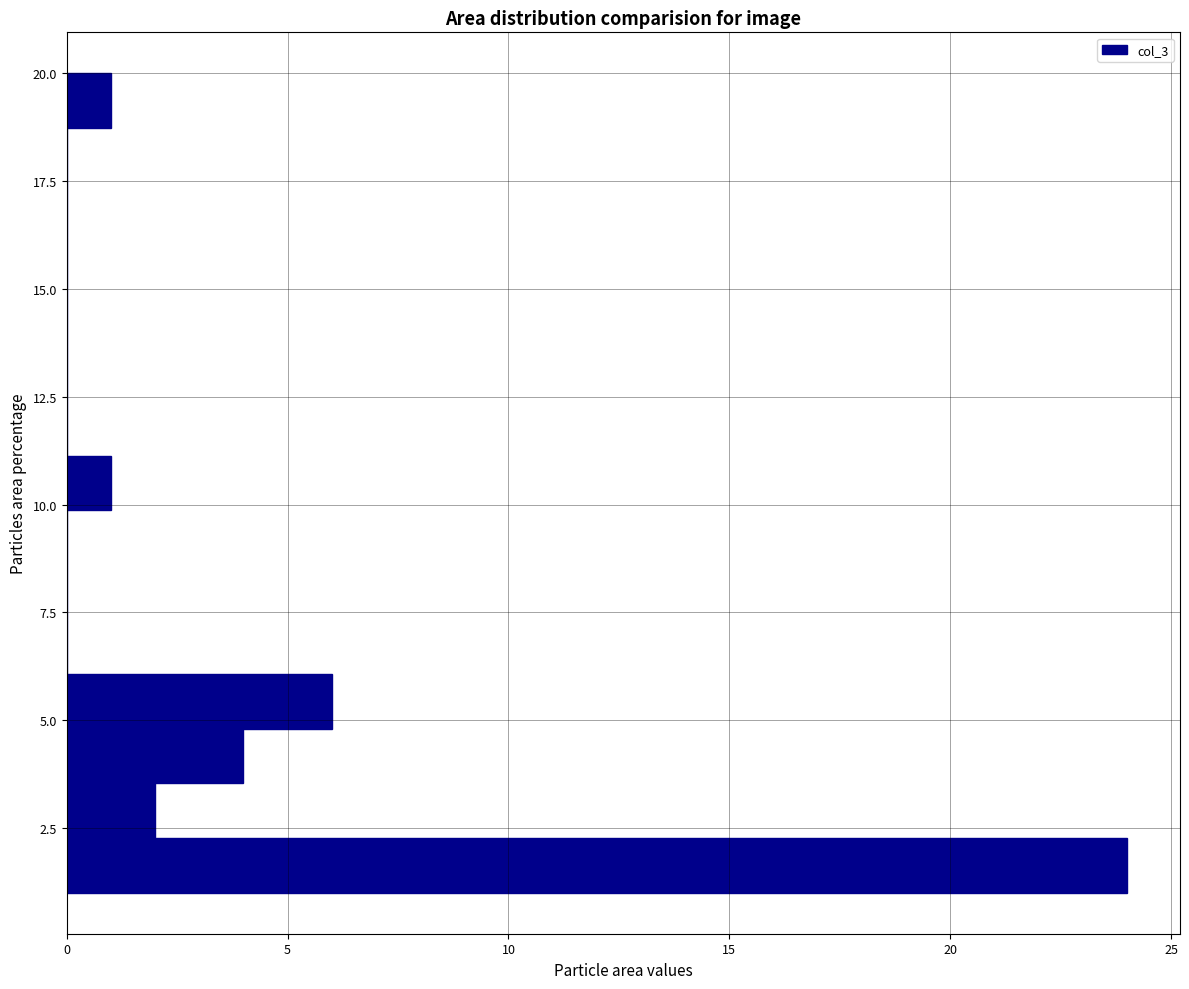

Read against the y-axis, roughly where is the centre of the longest bar?

1.5